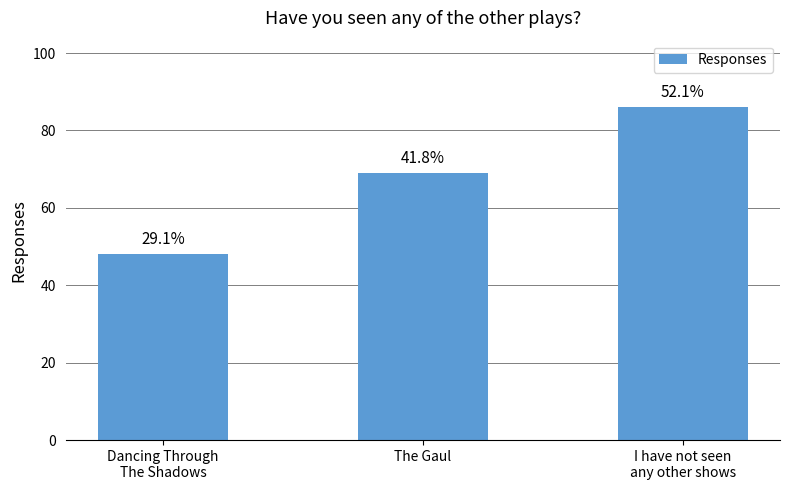

Does the chart contain any negative values?

No